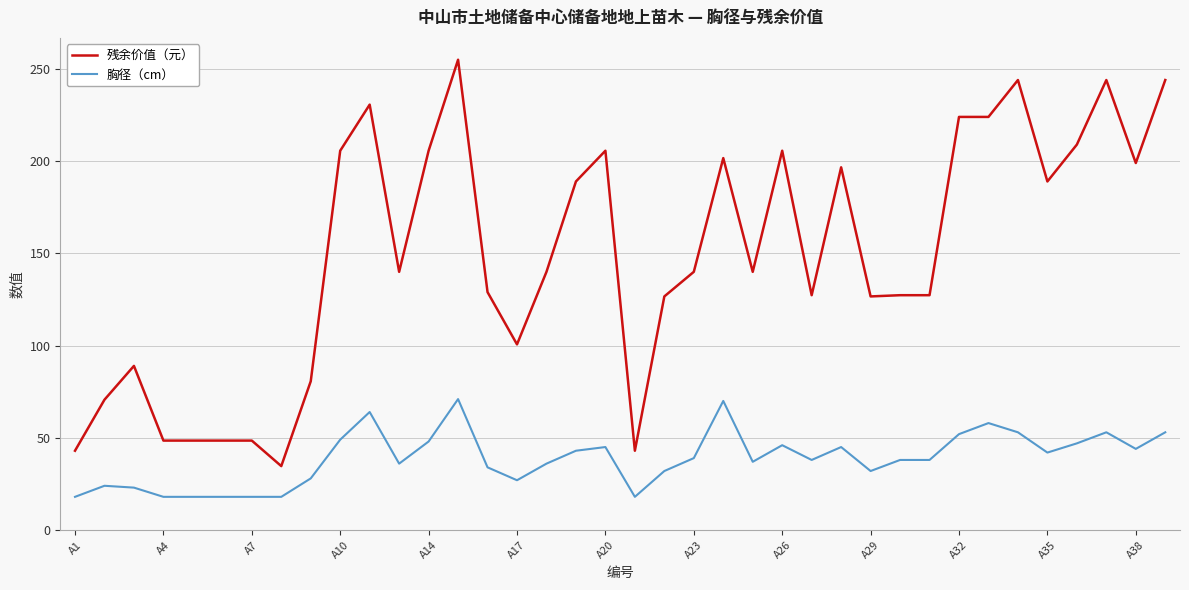

True or false: 残余价值（元） and 胸径（cm） cross at least once.

False